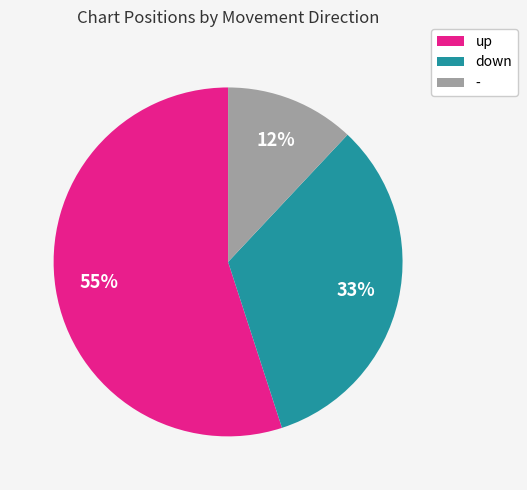

To the nearest percent, what is the combined percentage of up and -?

67%